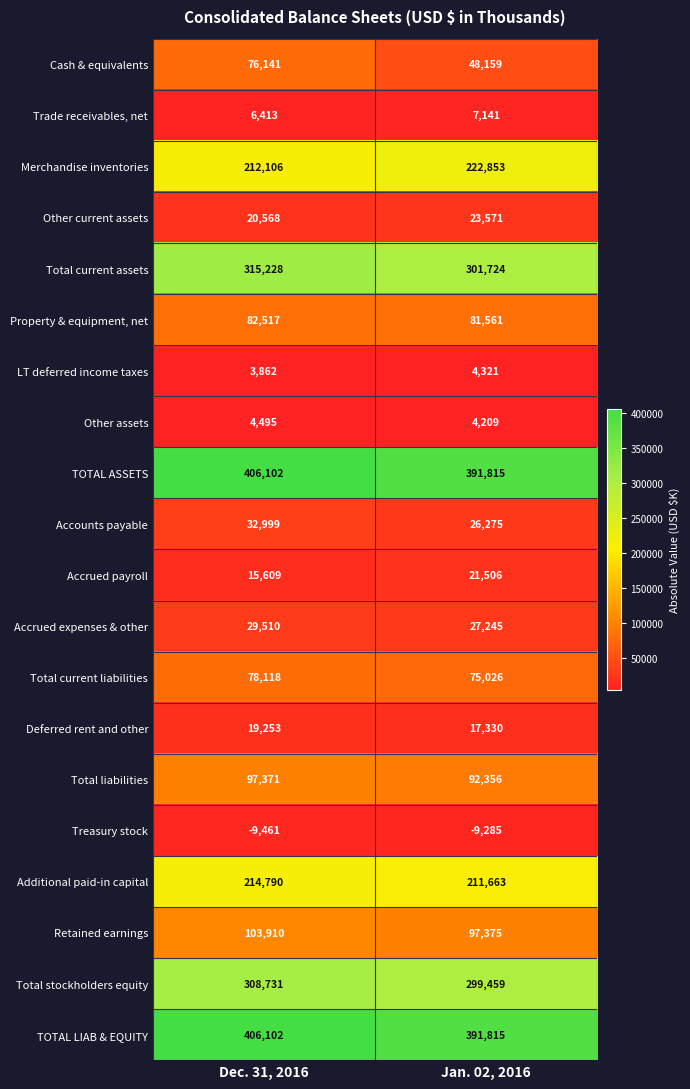

Is it true that Retained earnings equals 36468 at Jan. 02, 2016?

False